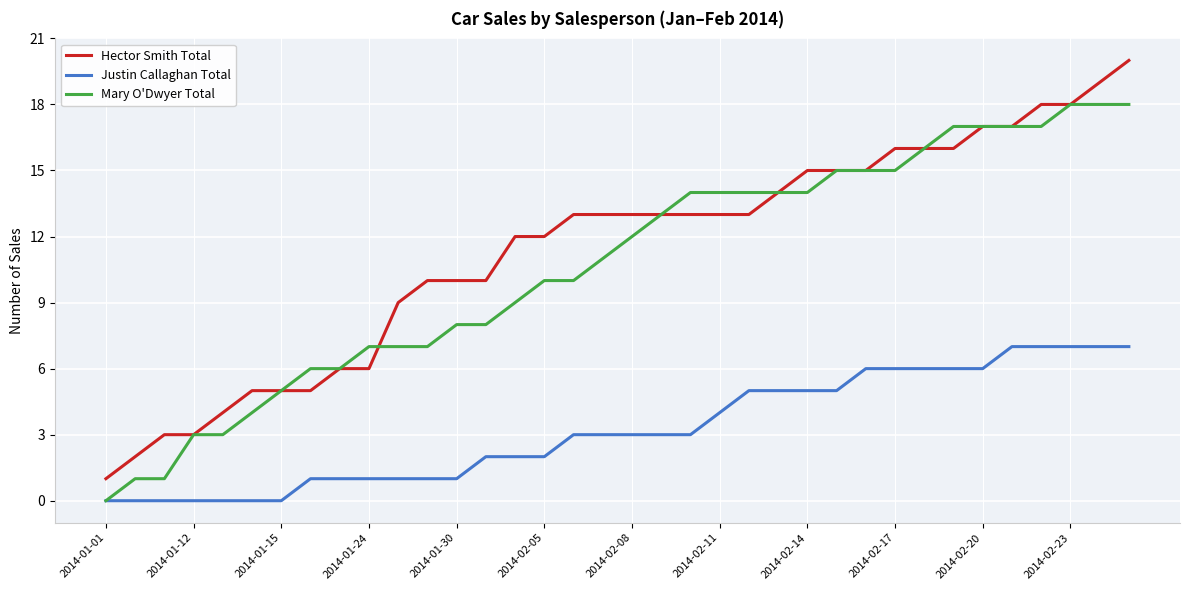

Reading right to left, list all the values displayed in this chart.

Hector Smith Total: 20	19	18	18	17	17	16	16	16	15	15	15	14	13	13	13	13	13	13	13	12	12	10	10	10	9	6	6	5	5	5	4	3	3	2	1
Justin Callaghan Total: 7	7	7	7	7	6	6	6	6	6	5	5	5	5	4	3	3	3	3	3	2	2	2	1	1	1	1	1	1	0	0	0	0	0	0	0
Mary O'Dwyer Total: 18	18	18	17	17	17	17	16	15	15	15	14	14	14	14	14	13	12	11	10	10	9	8	8	7	7	7	6	6	5	4	3	3	1	1	0